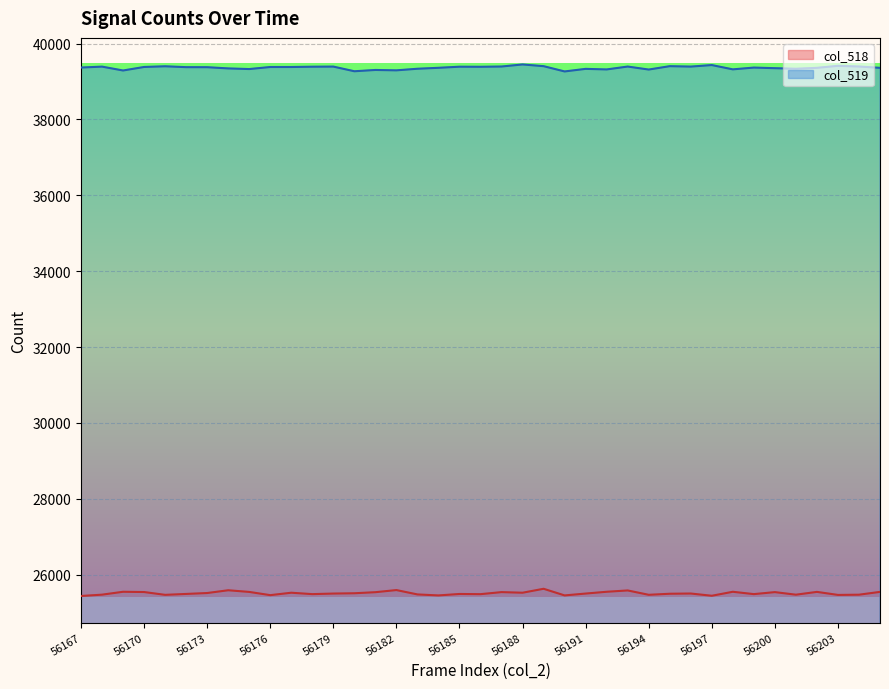

At how many categories does at least one series exceed 35266?

39